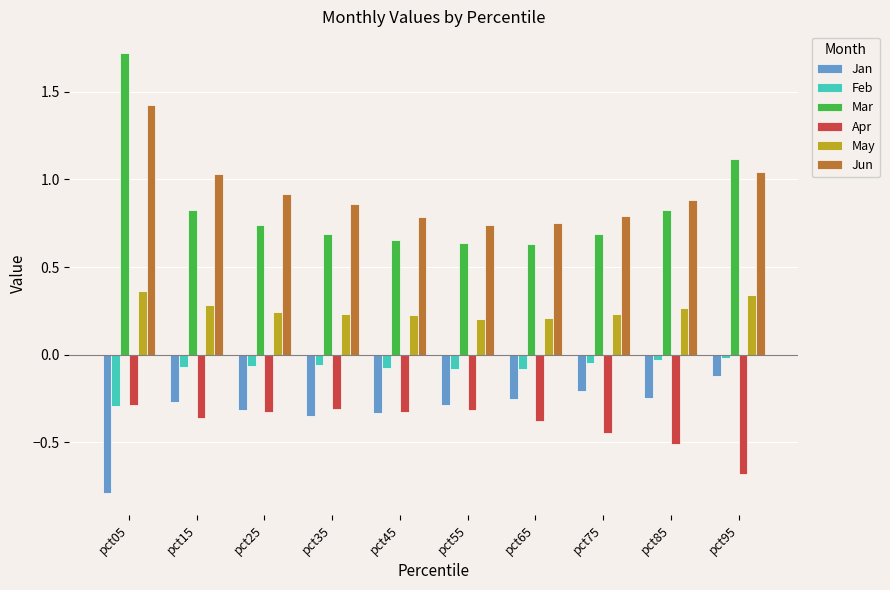

What is the difference between the maximum and second lowest values in the Mar series?

1.1